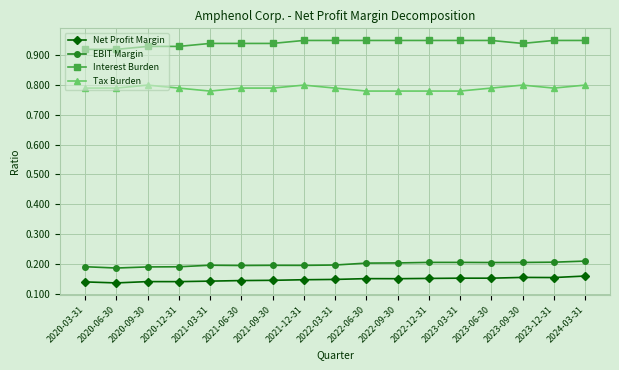

True or false: Net Profit Margin has more than 0 points higher than both neighbors.

True